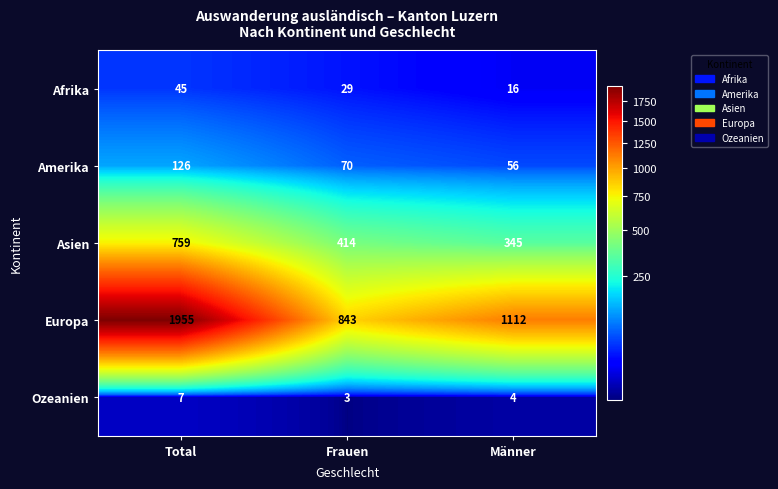

Reading left to right, list all the values displayed in this chart.

Afrika: 45	29	16
Amerika: 126	70	56
Asien: 759	414	345
Europa: 1955	843	1112
Ozeanien: 7	3	4